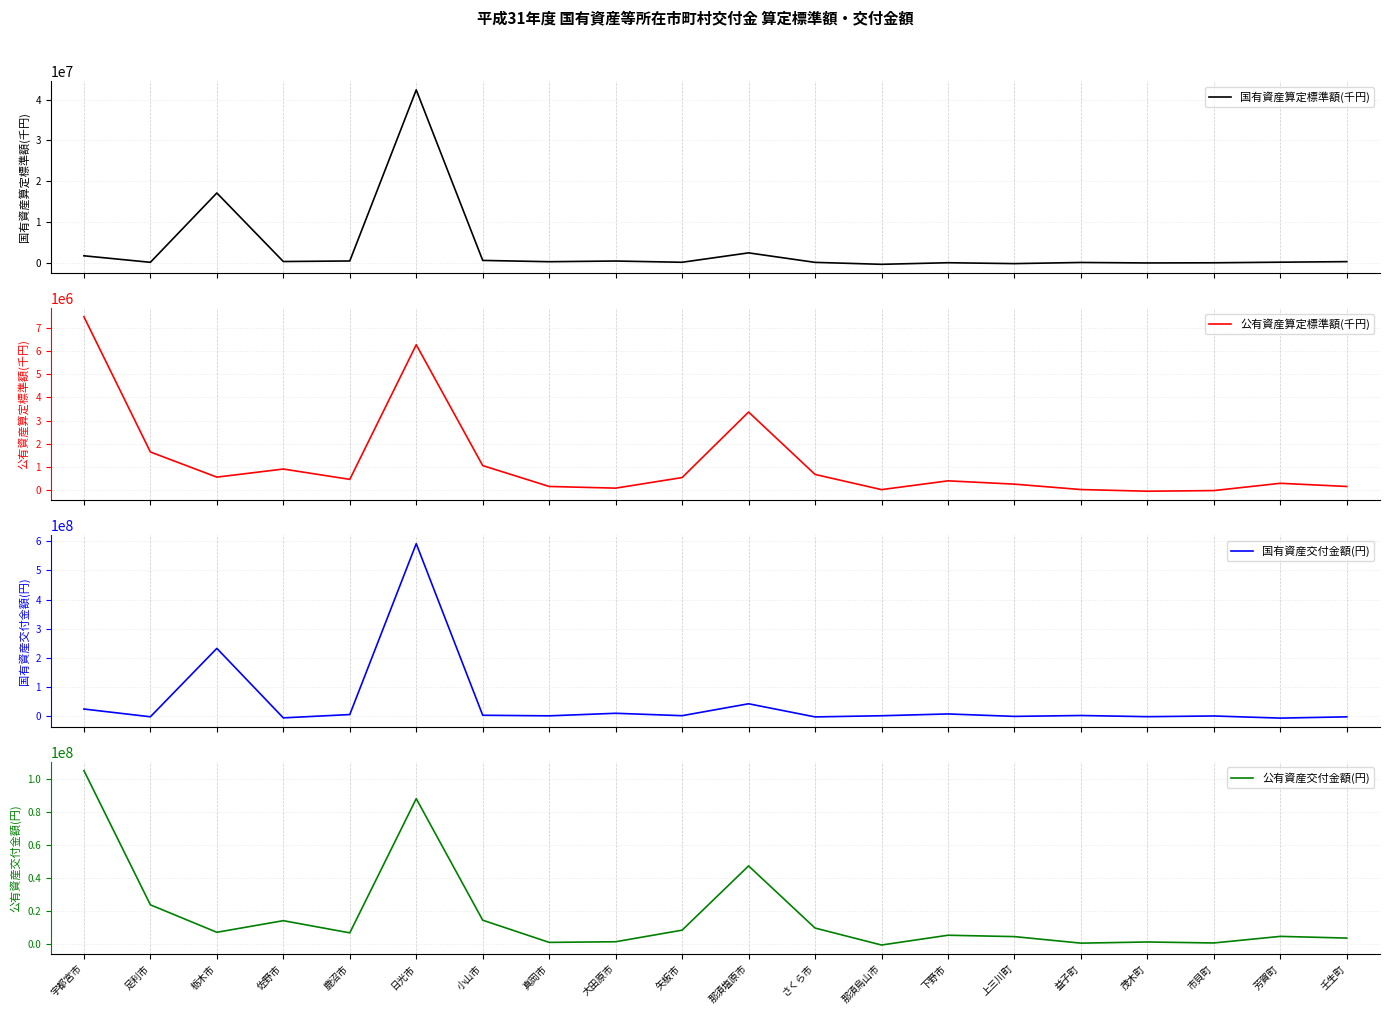

What is the label of the 7th point from the left?

小山市